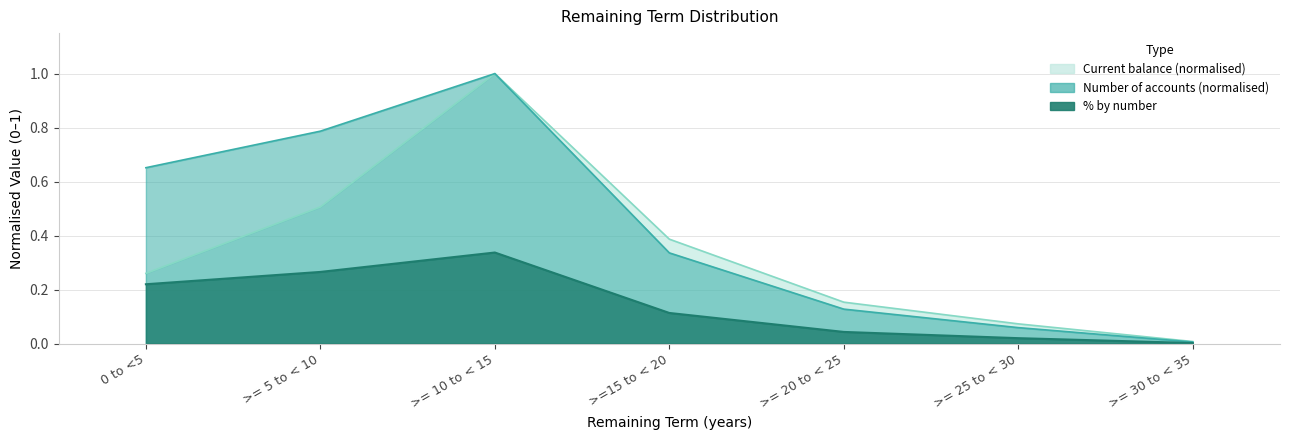

Read the Number of accounts value at >= 20 to < 25.

0.1